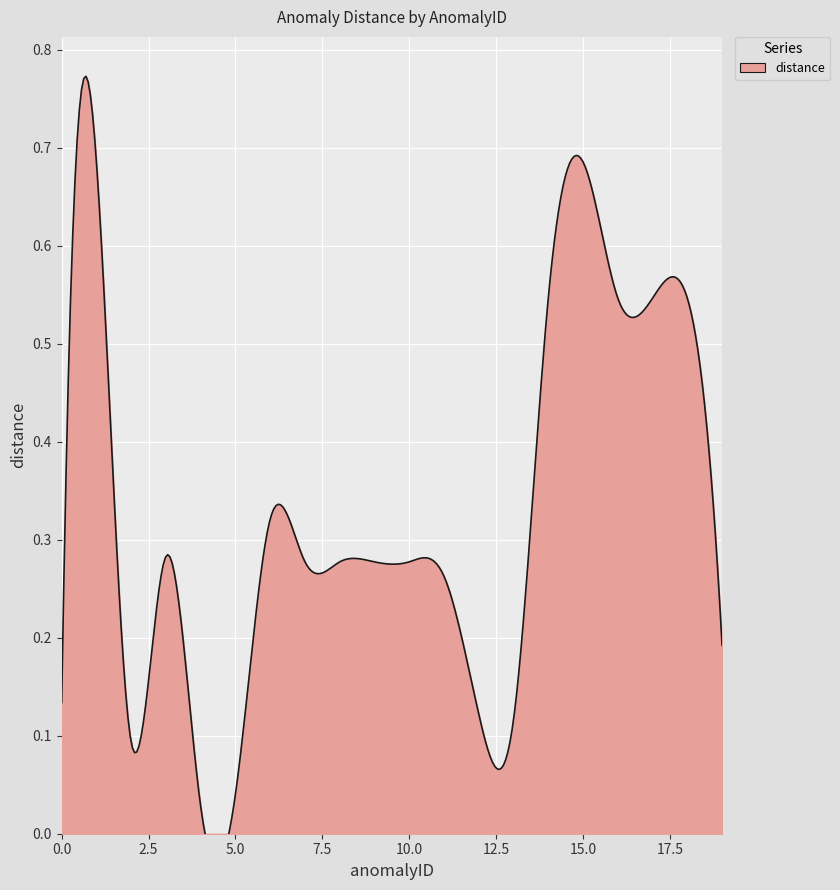

What is the change in value from 10 to 16?

+0.3